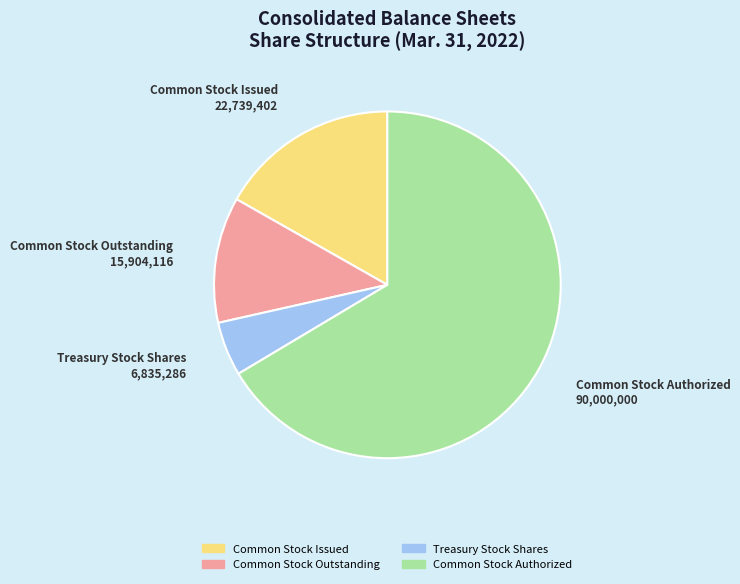

Is it true that Treasury Stock Shares is 1% of the pie?

False